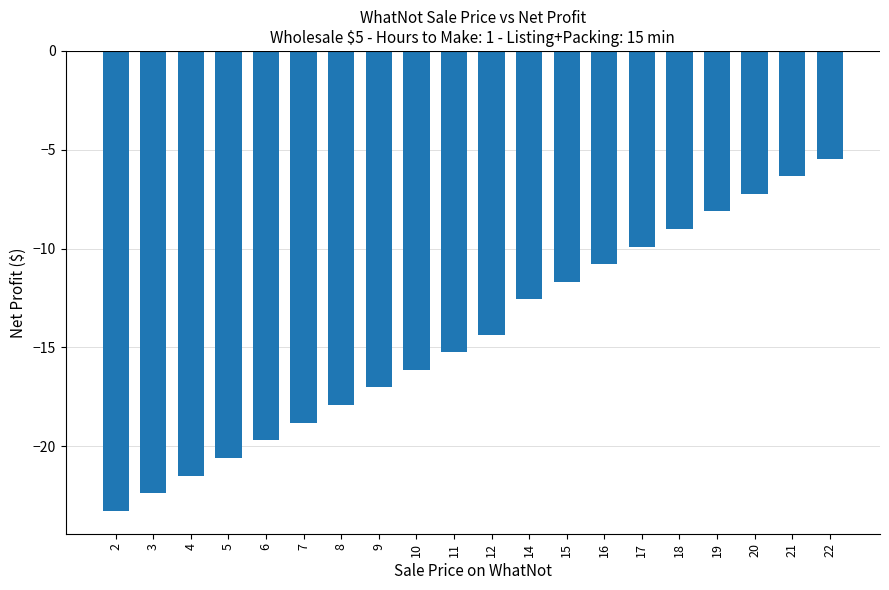

What is the value of the 16th bar from the left?

-9.0